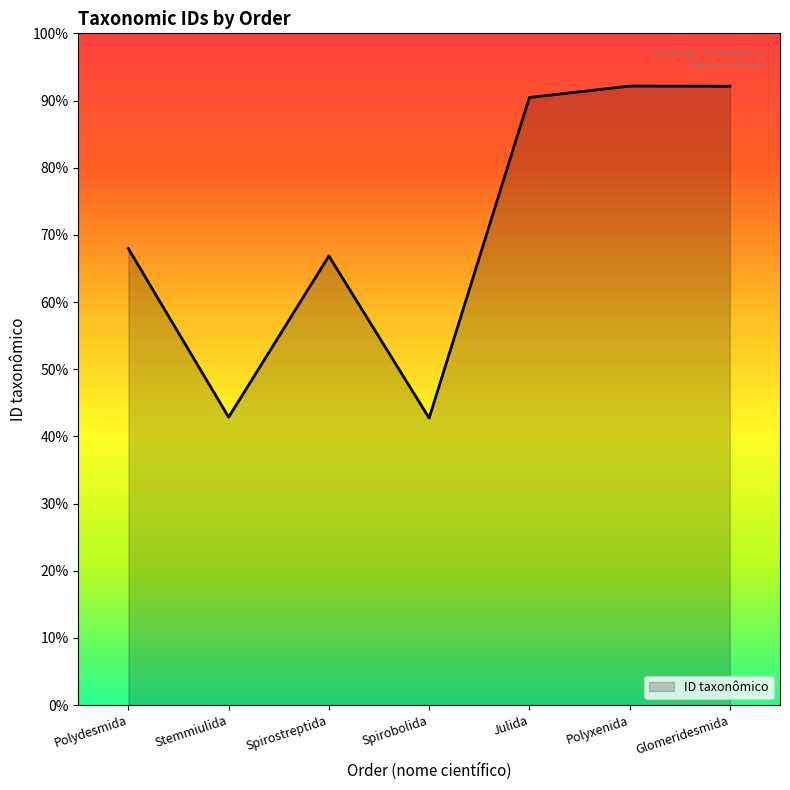

The chart shows a value of 403678 at Polyxenida. True or false?

False